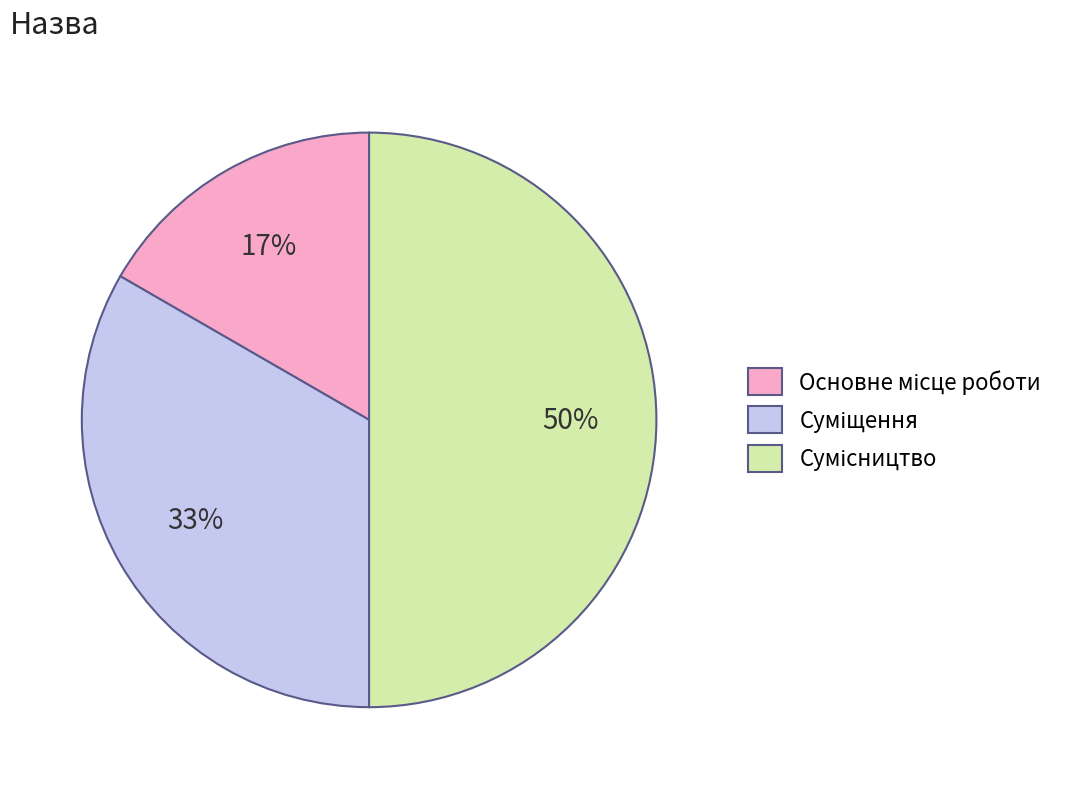

To the nearest percent, what is the average slice percentage?

33%